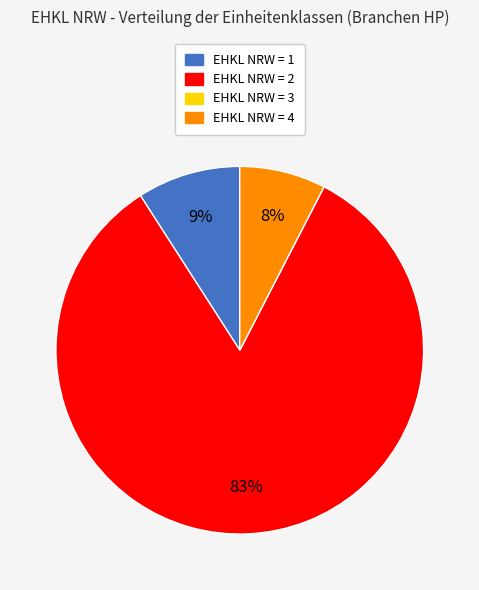

To the nearest percent, what is the difference between the largest and smallest slice percentages?

83%